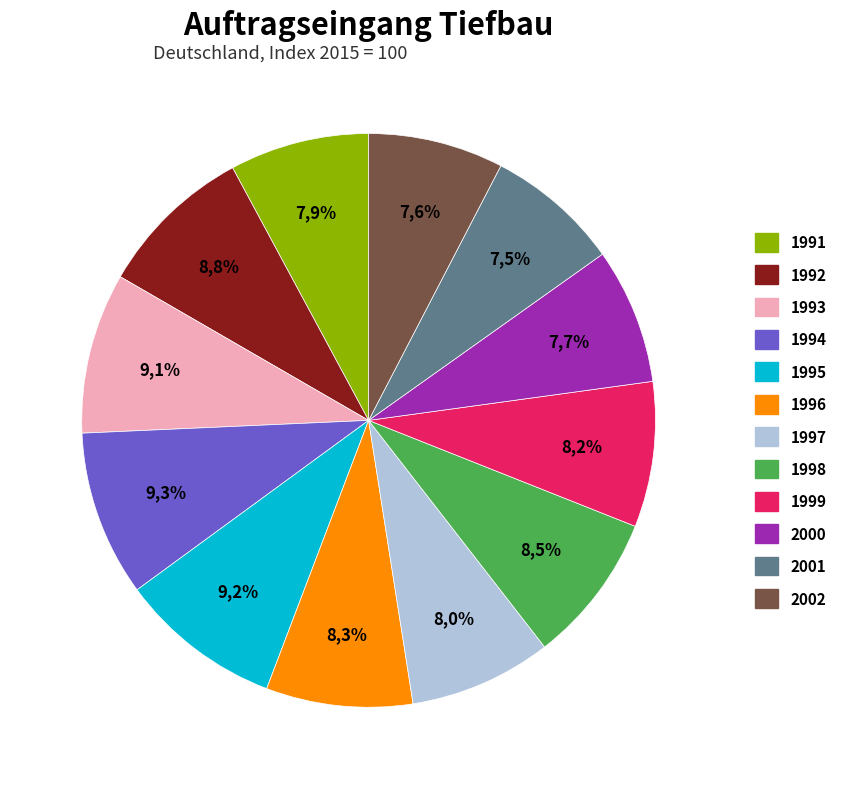

Which slice is the smallest?

2001